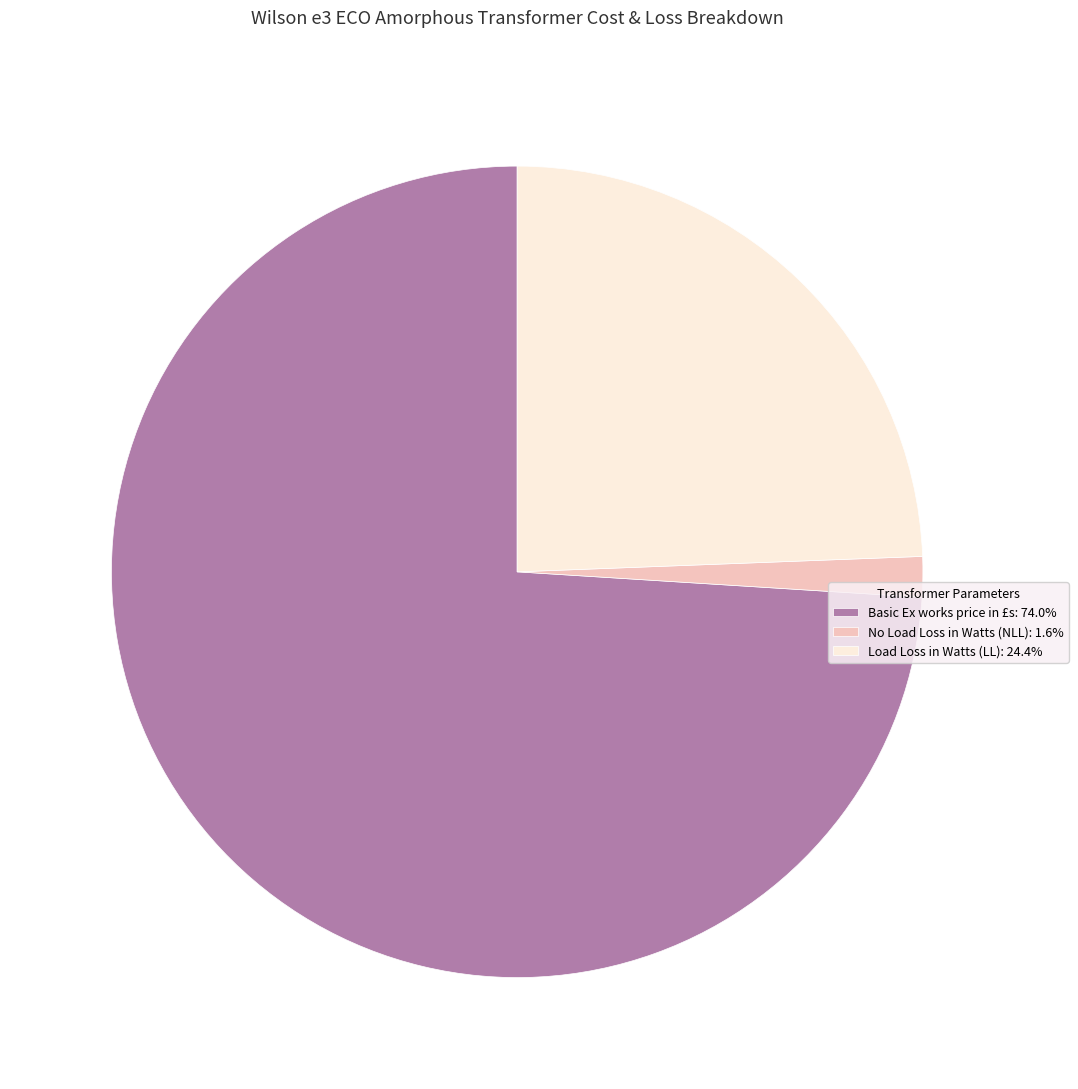

Which slice is the smallest?

No Load Loss in Watts (NLL)